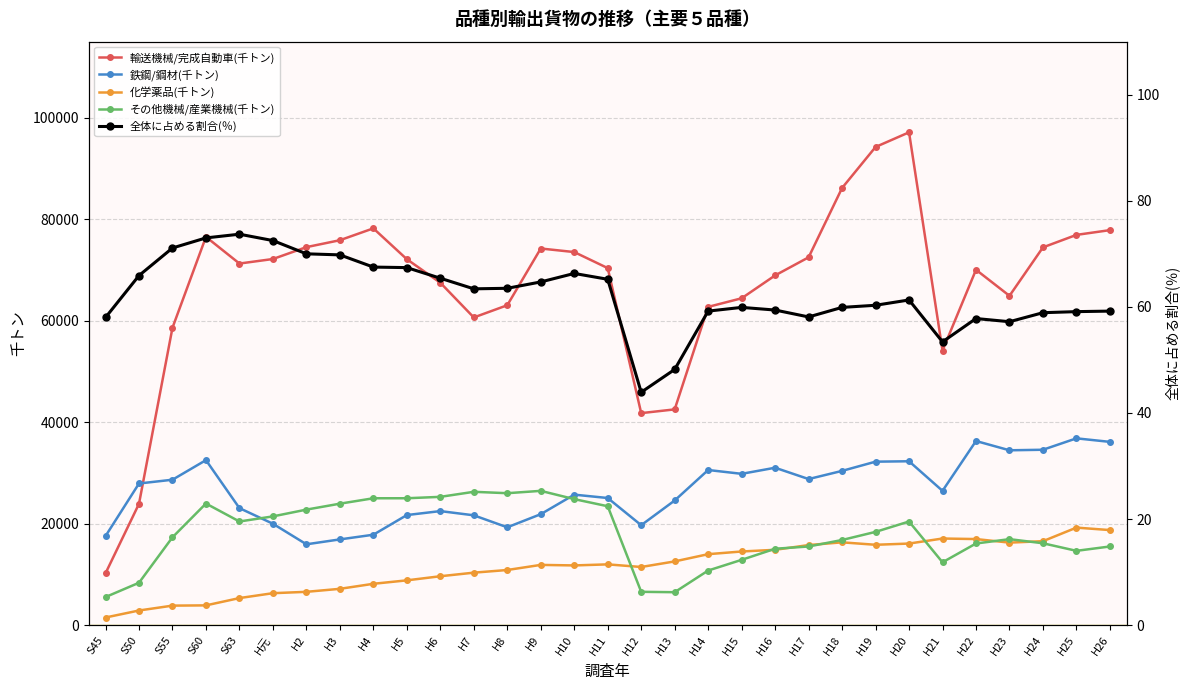

What is the average value of the 全体に占める割合(％) series?

62.4